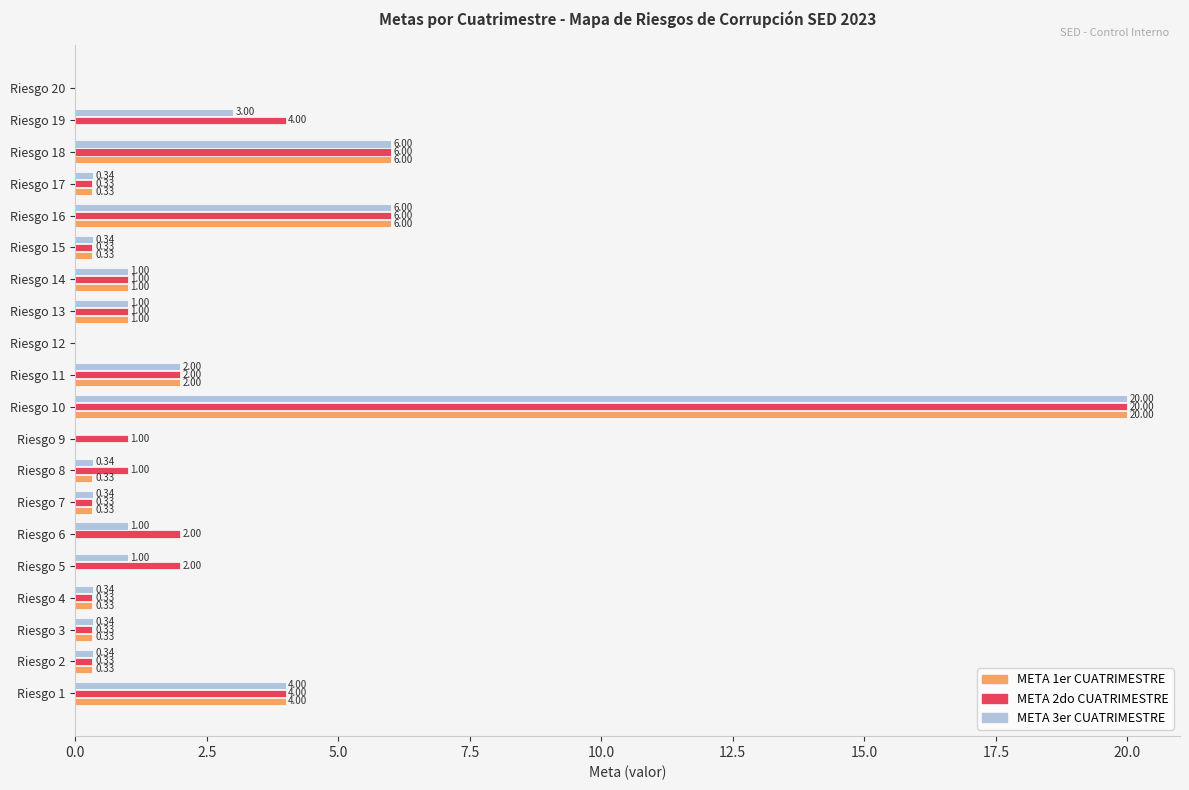

What is the sum of the META 3er CUATRIMESTRE values at Riesgo 17 and Riesgo 15?

0.7